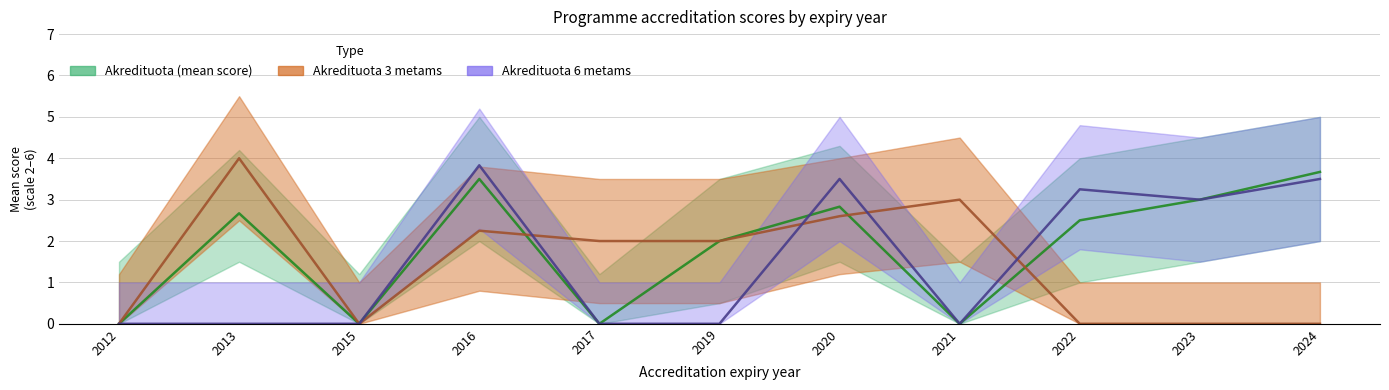

Reading left to right, extract all data points from this chart.

Akredituota (mean score): 2012=0.0	2013=2.7	2015=0.0	2016=3.5	2017=0.0	2019=2.0	2020=2.8	2021=0.0	2022=2.5	2023=3.0	2024=3.7
Akredituota 3 metams: 2012=0.0	2013=4.0	2015=0.0	2016=2.2	2017=2.0	2019=2.0	2020=2.6	2021=3.0	2022=0.0	2023=0.0	2024=0.0
Akredituota 6 metams: 2012=0.0	2013=0.0	2015=0.0	2016=3.8	2017=0.0	2019=0.0	2020=3.5	2021=0.0	2022=3.2	2023=3.0	2024=3.5